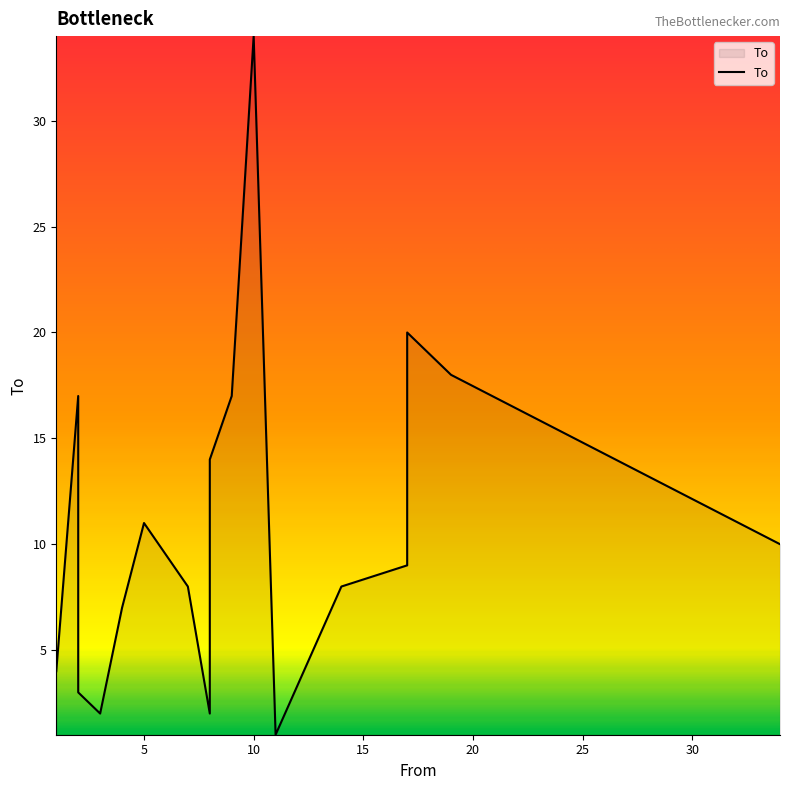

What is the maximum value shown in the chart?

34